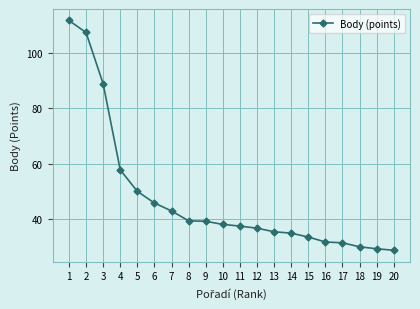

The chart shows a value of 88.8 at 3. True or false?

True